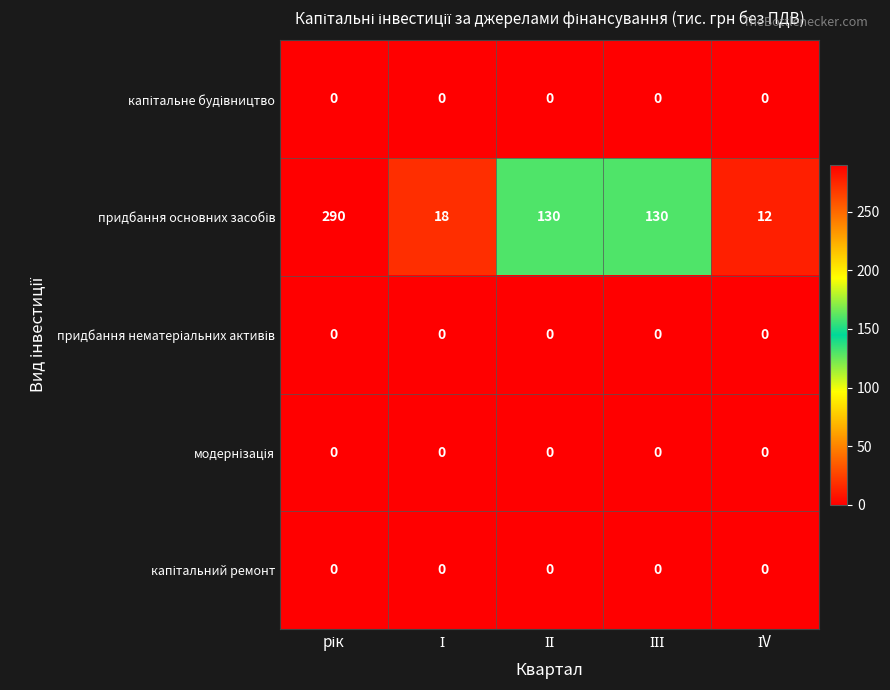

What is the greatest value displayed?

290